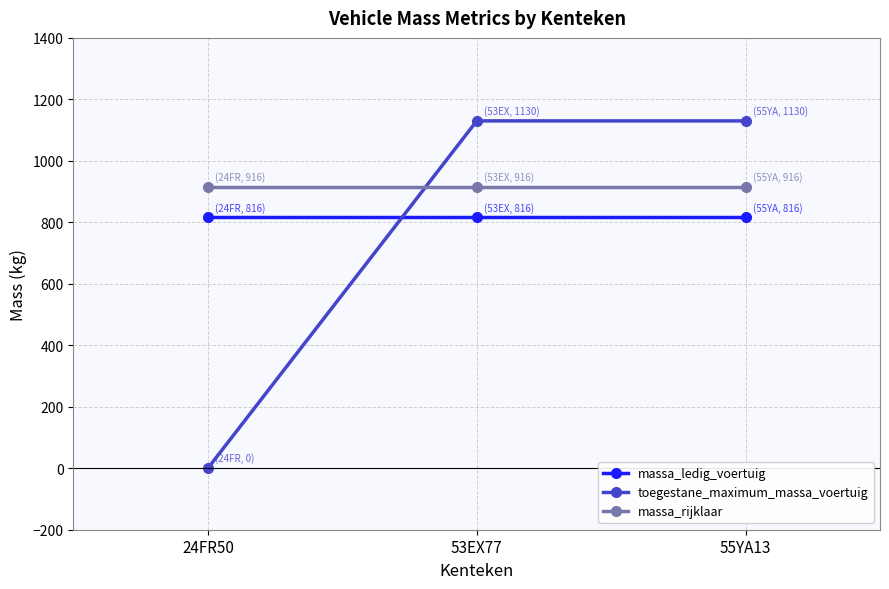

Is it true that massa_rijklaar equals 1226 at 53EX77?

False